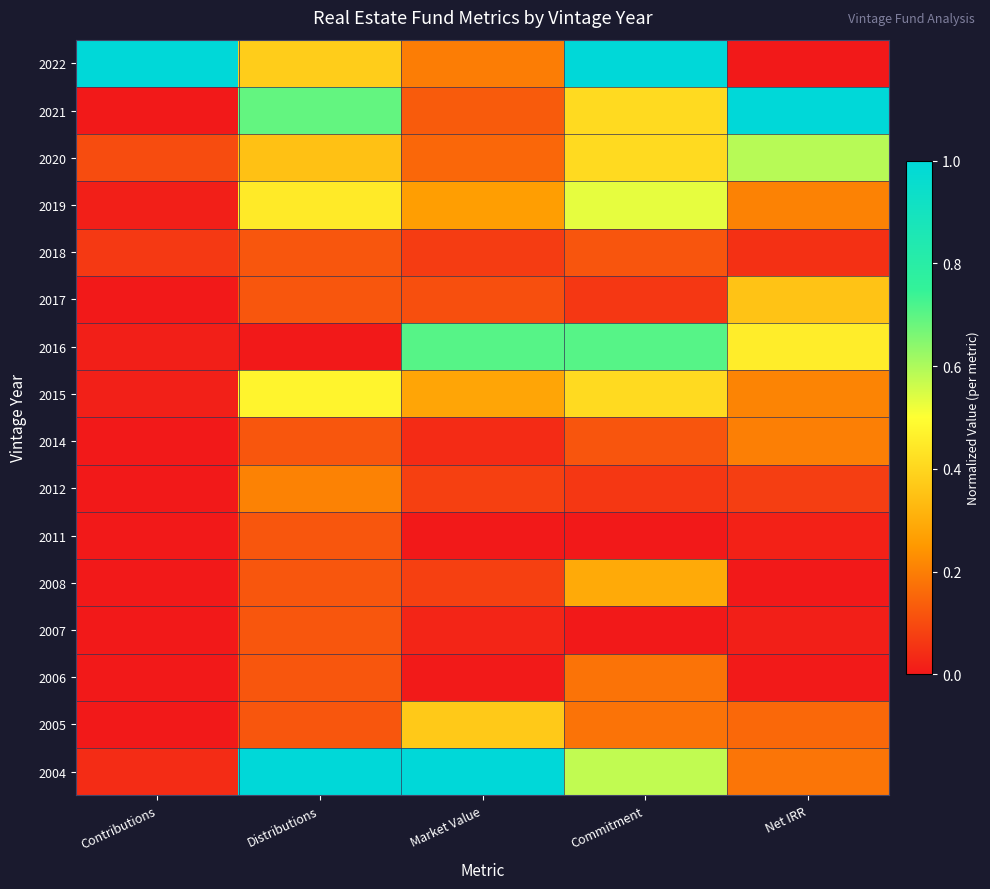

The chart shows a value of 0.2 at Distributions. True or false?

False